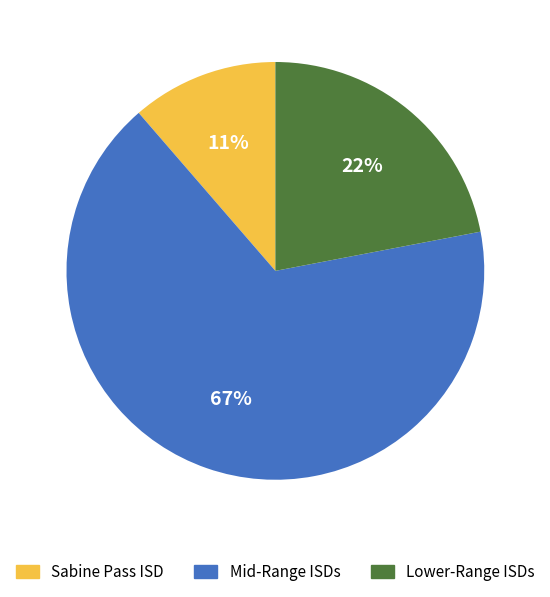

Is there a majority slice in this chart?

Yes